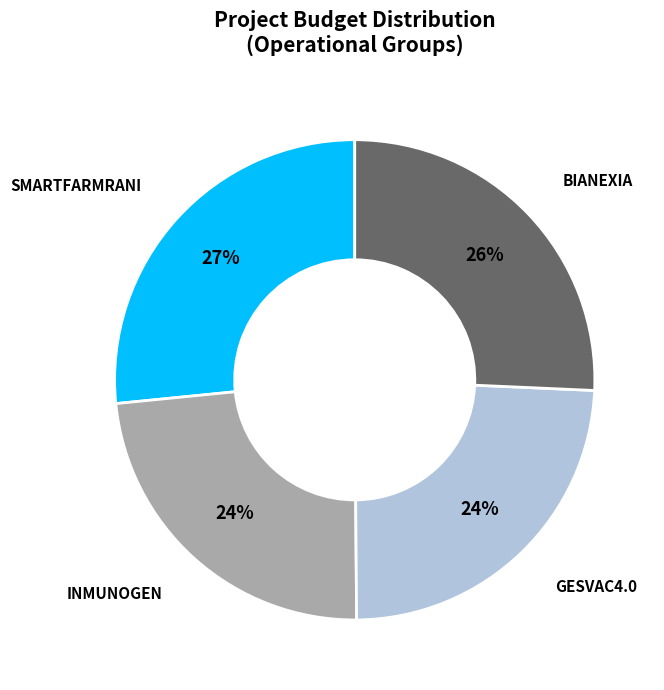

Approximately how many times larger is the value at SMARTFARMRANI compared to INMUNOGEN?

1.1